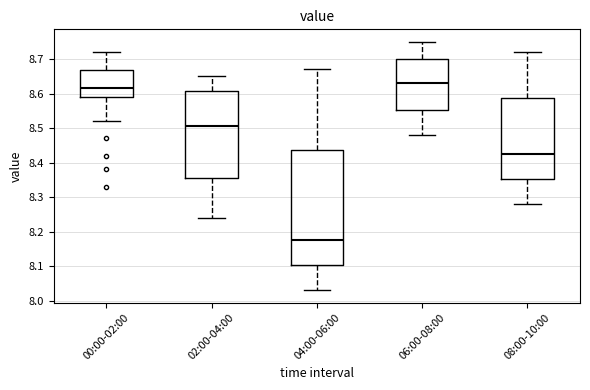

Reading left to right, transcribe this box plot: for each box, give where its median line is, the range the box spans, and where its two whiskers end, as read against the y-axis. The values are not printed on the chart, so give them approximately, as read against the axis.

00:00-02:00: median 8.62, box 8.59 to 8.67, whiskers 8.52 to 8.72
02:00-04:00: median 8.51, box 8.36 to 8.61, whiskers 8.24 to 8.65
04:00-06:00: median 8.18, box 8.10 to 8.44, whiskers 8.03 to 8.67
06:00-08:00: median 8.63, box 8.55 to 8.70, whiskers 8.48 to 8.75
08:00-10:00: median 8.43, box 8.35 to 8.59, whiskers 8.28 to 8.72